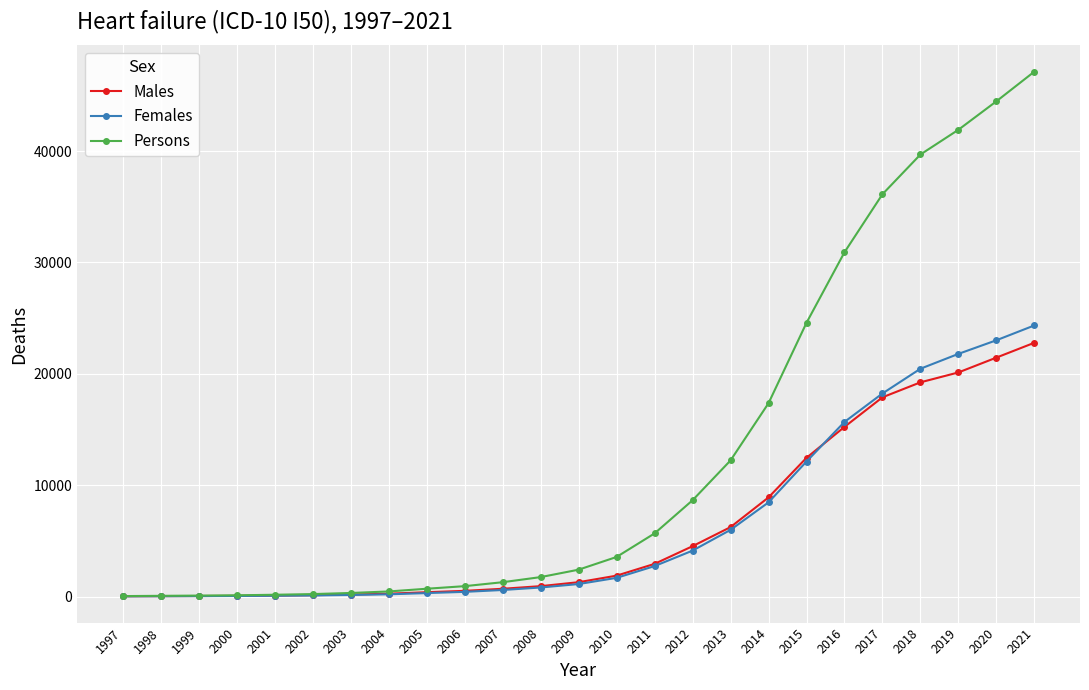

Is the value of Males at 2021 greater than the value of Persons at 2009?

Yes